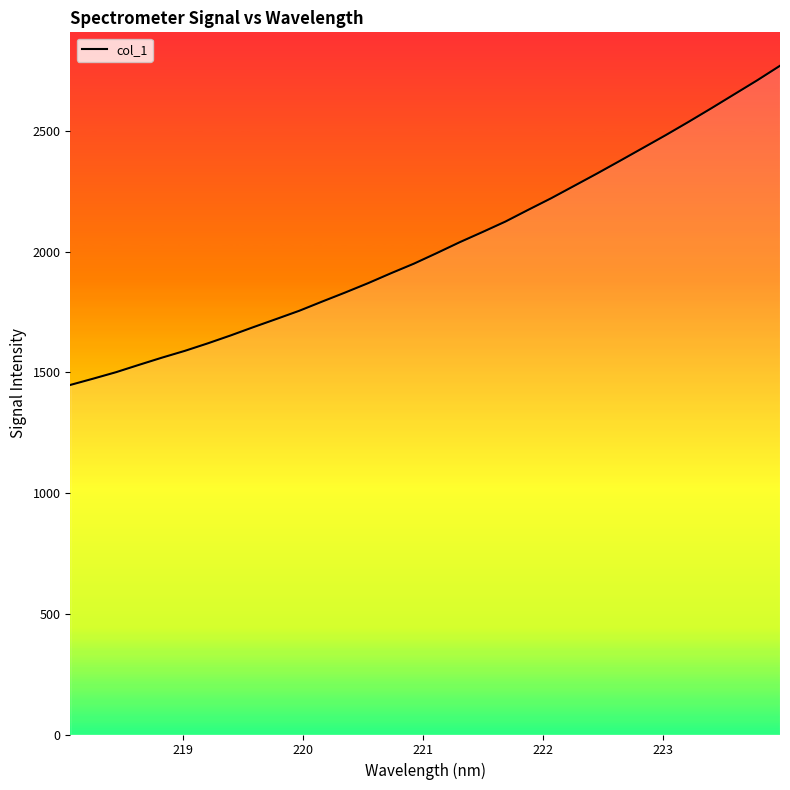

What is the smallest value displayed?

1448.3